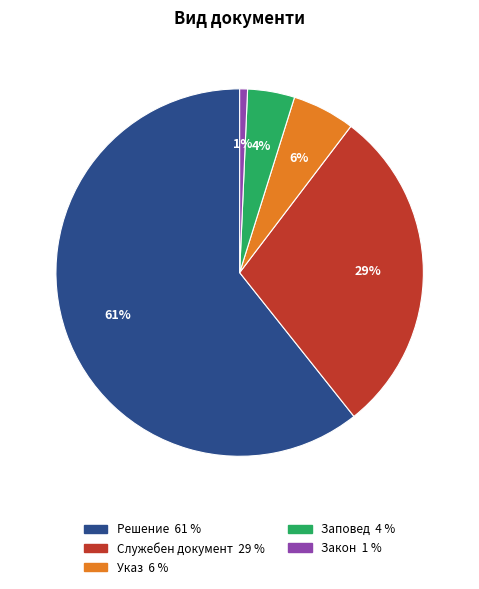

How many segments does this pie chart have?

5